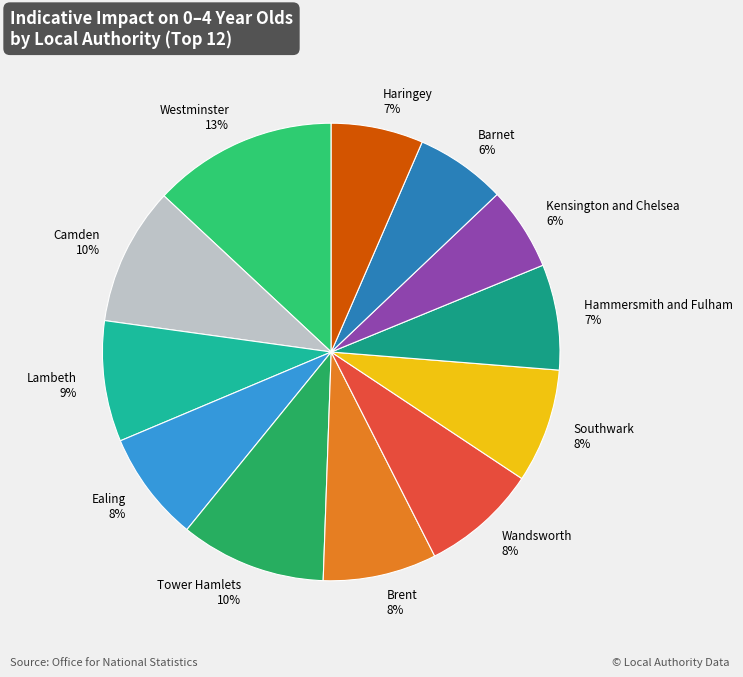

Count the number of slices in the pie.

12